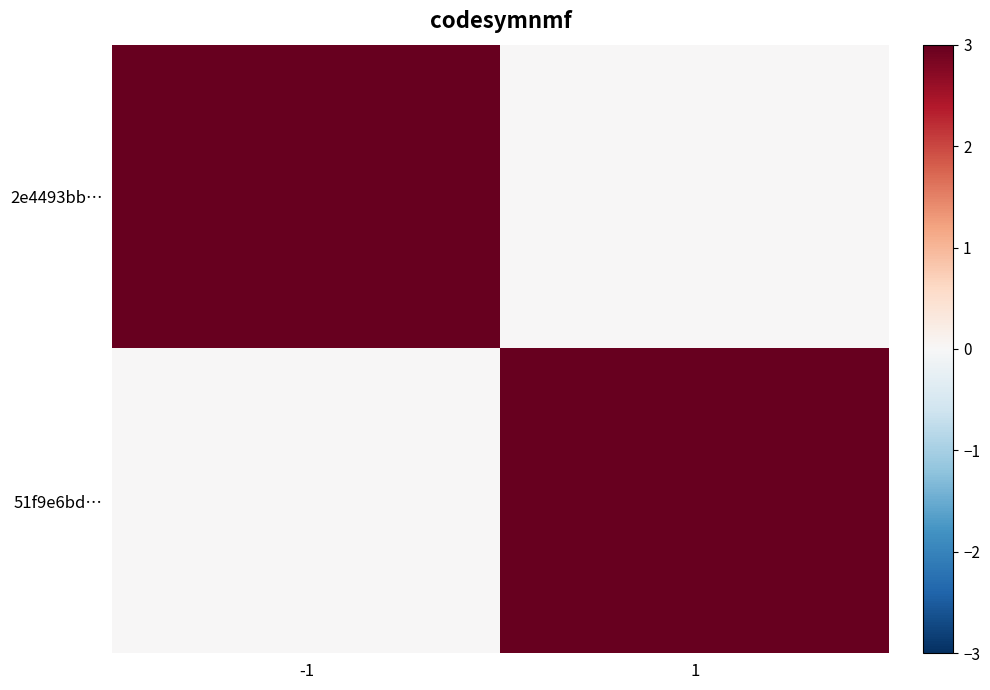

Which series has the largest range (max minus min)?

51f9e6bd…